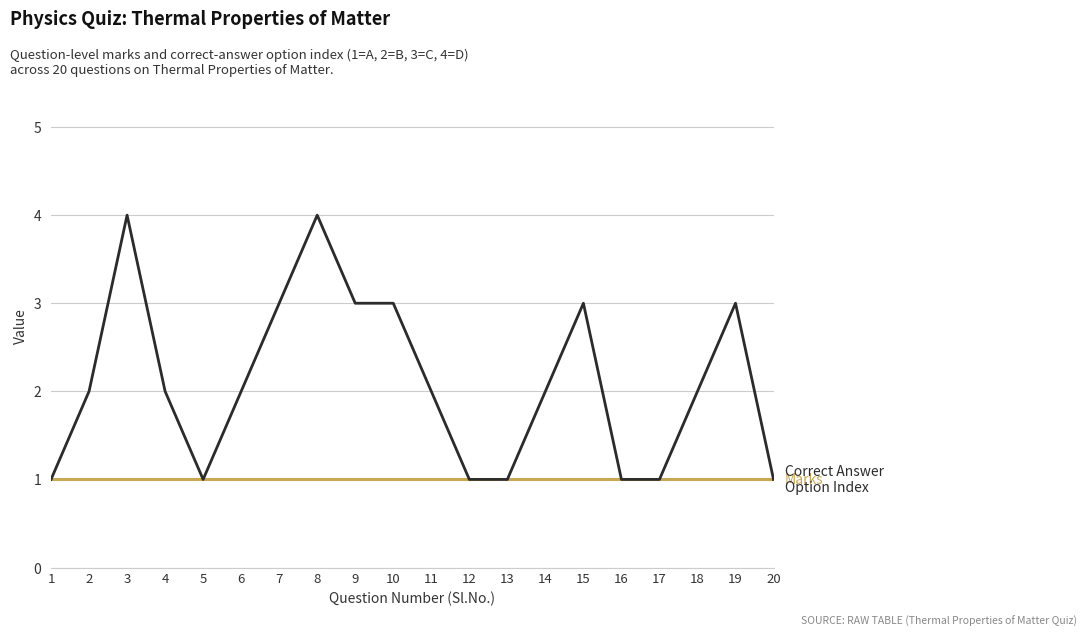

What is the total value across all series at 9?

4